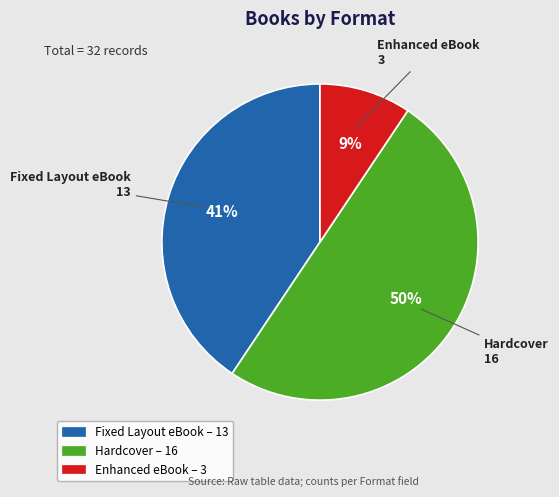

What is the smallest slice in the pie chart?

Enhanced eBook